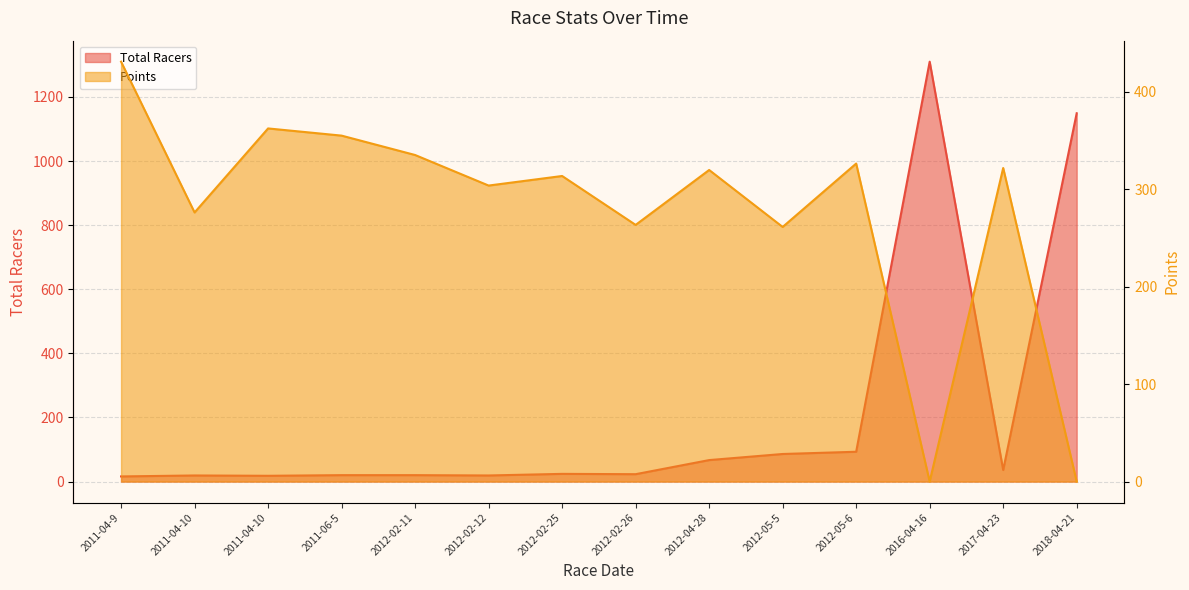

Which series changed the most between 2011-04-10 and 2012-02-12?

Points